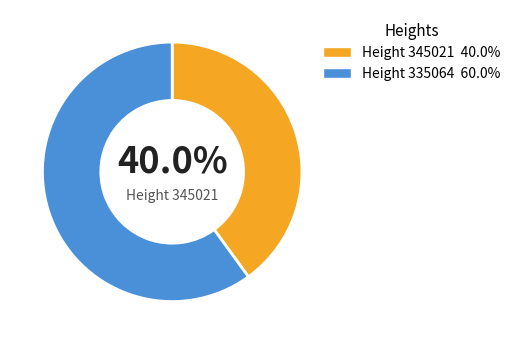

Is there any slice that represents more than half of the pie?

Yes